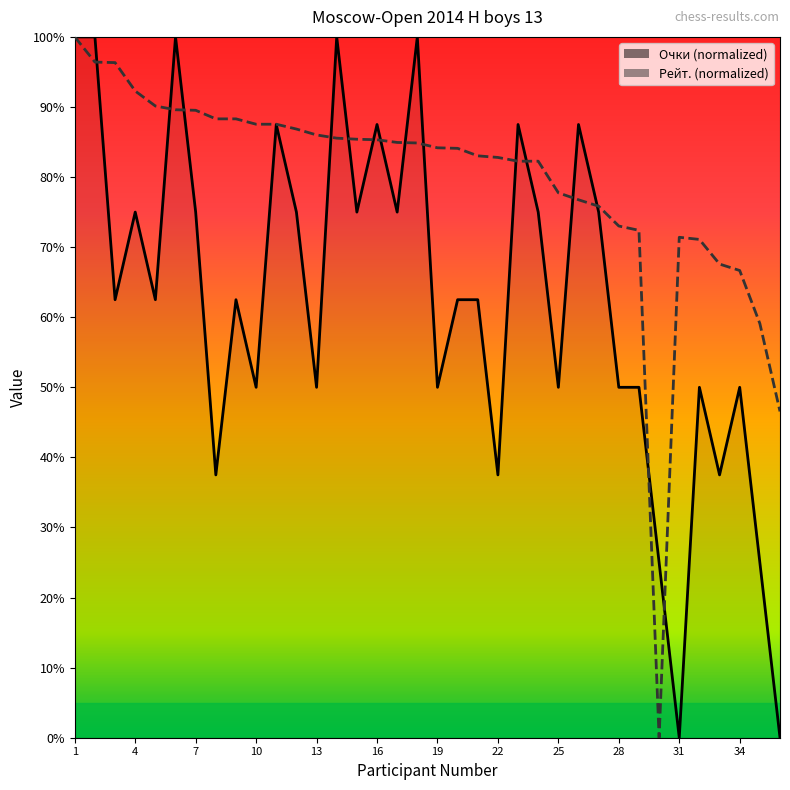

Between 11 and 16, which series saw the biggest shift?

Рейт.